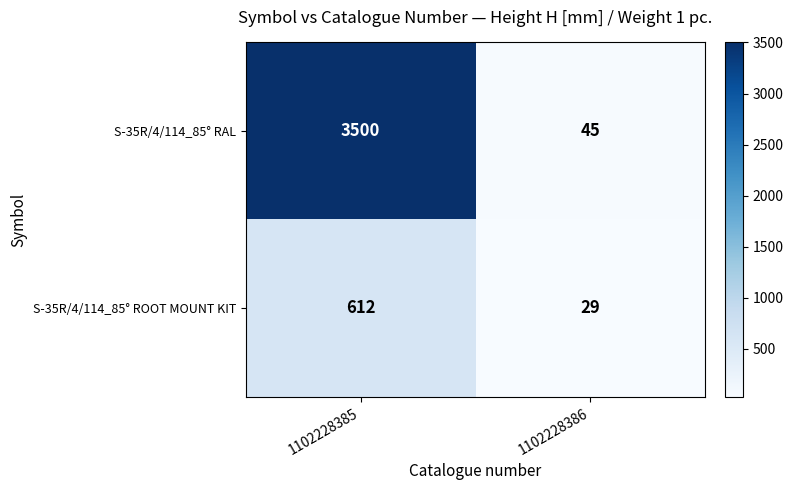

Reading left to right, extract all data points from this chart.

S-35R/4/114_85° RAL: 3500	45
S-35R/4/114_85° ROOT MOUNT KIT: 612	29